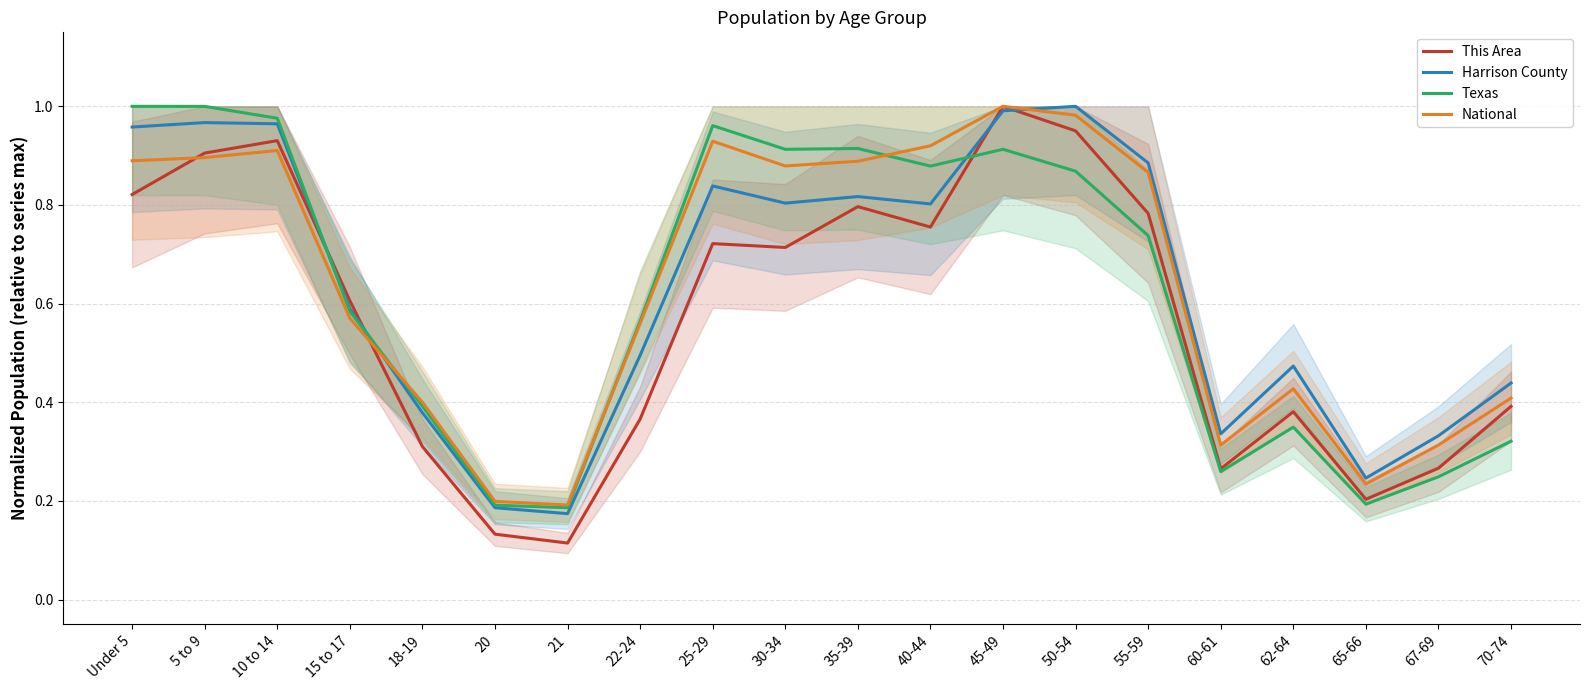

At which label does Texas reach its minimum?

21